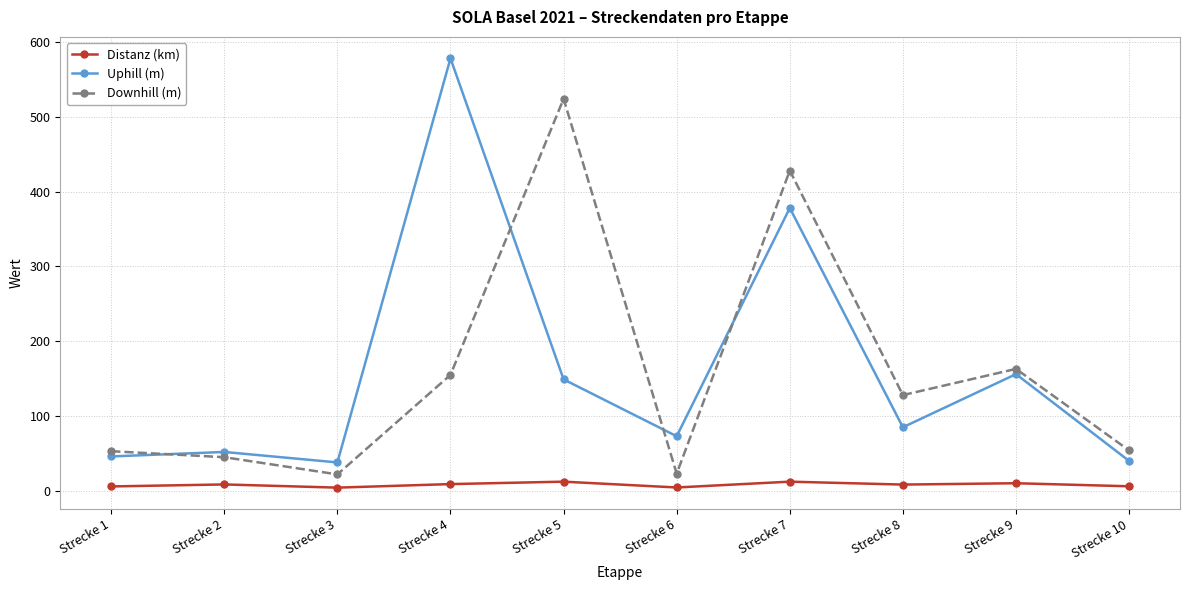

What is the value of the Distanz (km) point at the 9th from the left?

10.2